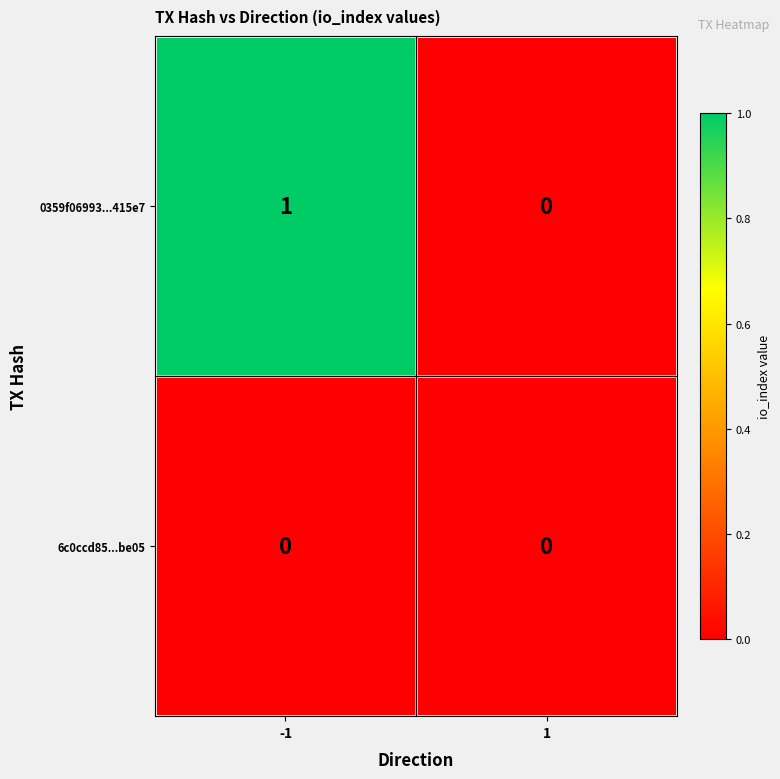

Which series has the largest total across all categories?

0359f06993...415e7